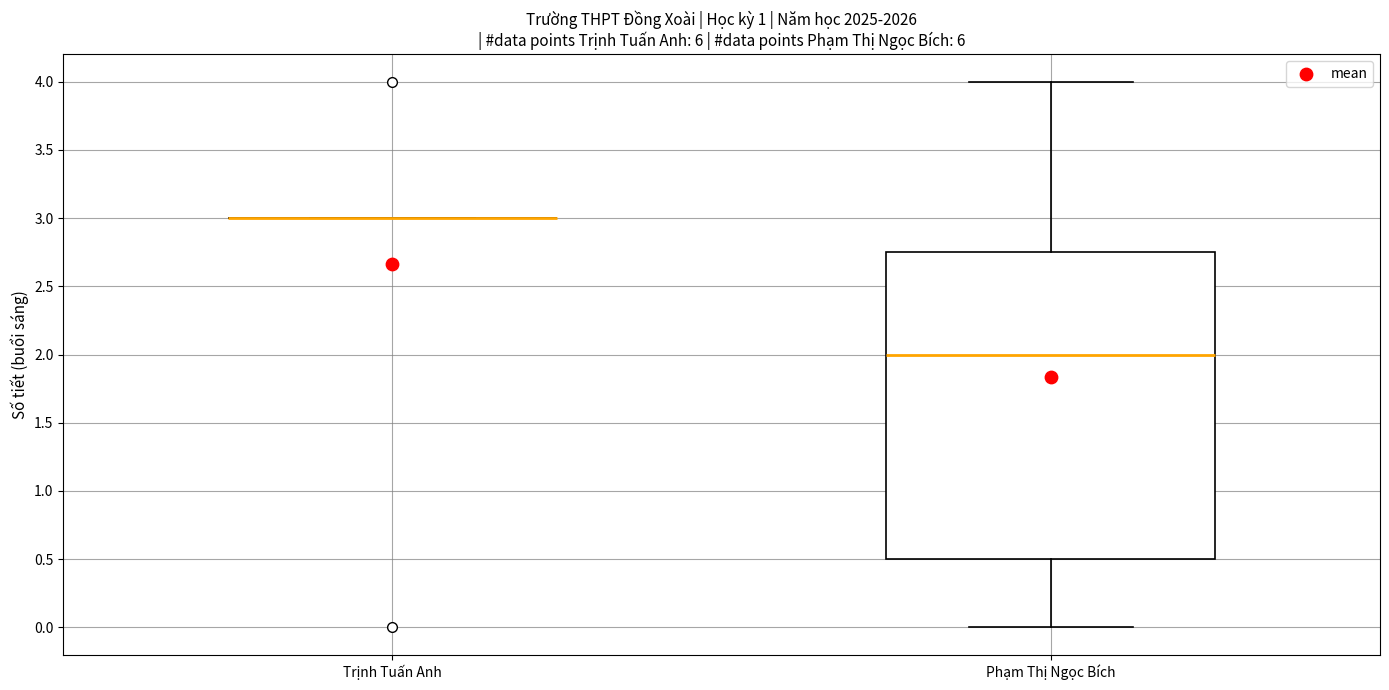

Reading left to right, read every box against the y-axis: the position of its median line, the range the box covers, and the ends of its whiskers. The values are not printed on the chart, so give them approximately, as read against the axis.

Trịnh Tuấn Anh: box collapsed to a line at 3.00, whiskers 3.00 to 3.00
Phạm Thị Ngọc Bích: median 2.00, box 0.50 to 2.75, whiskers 0.00 to 4.00